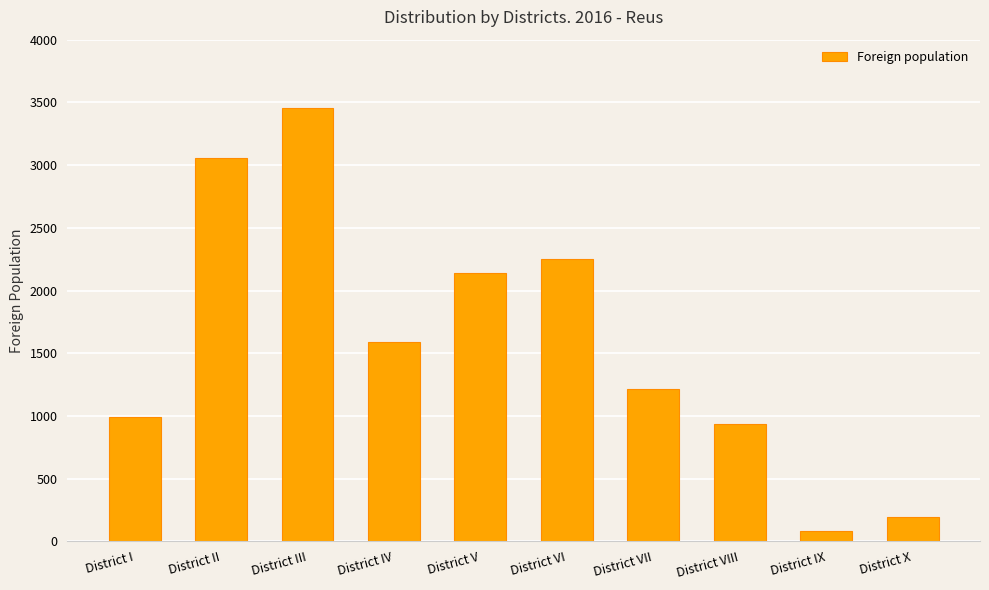

How many data points does each series have?

10